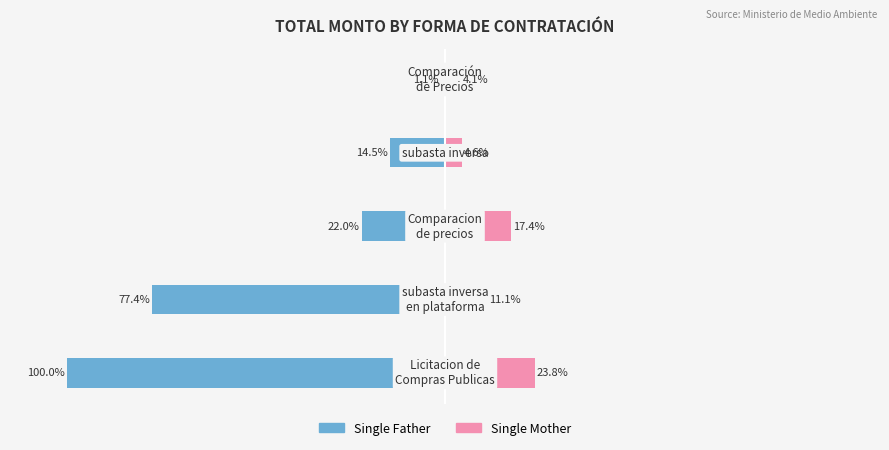

The value of Single Father at 50 is -1.5. True or false?

False